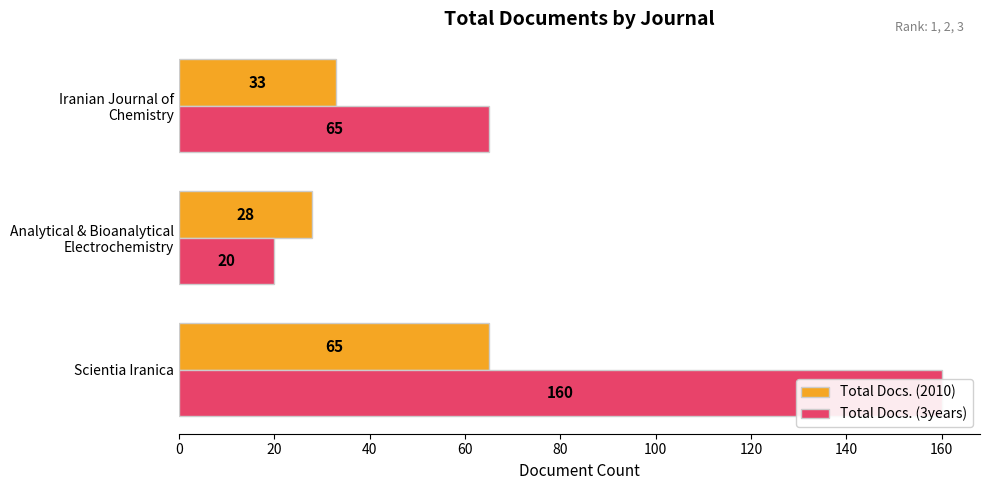

True or false: Total Docs. (2010) has a value of 28 at 20.

True